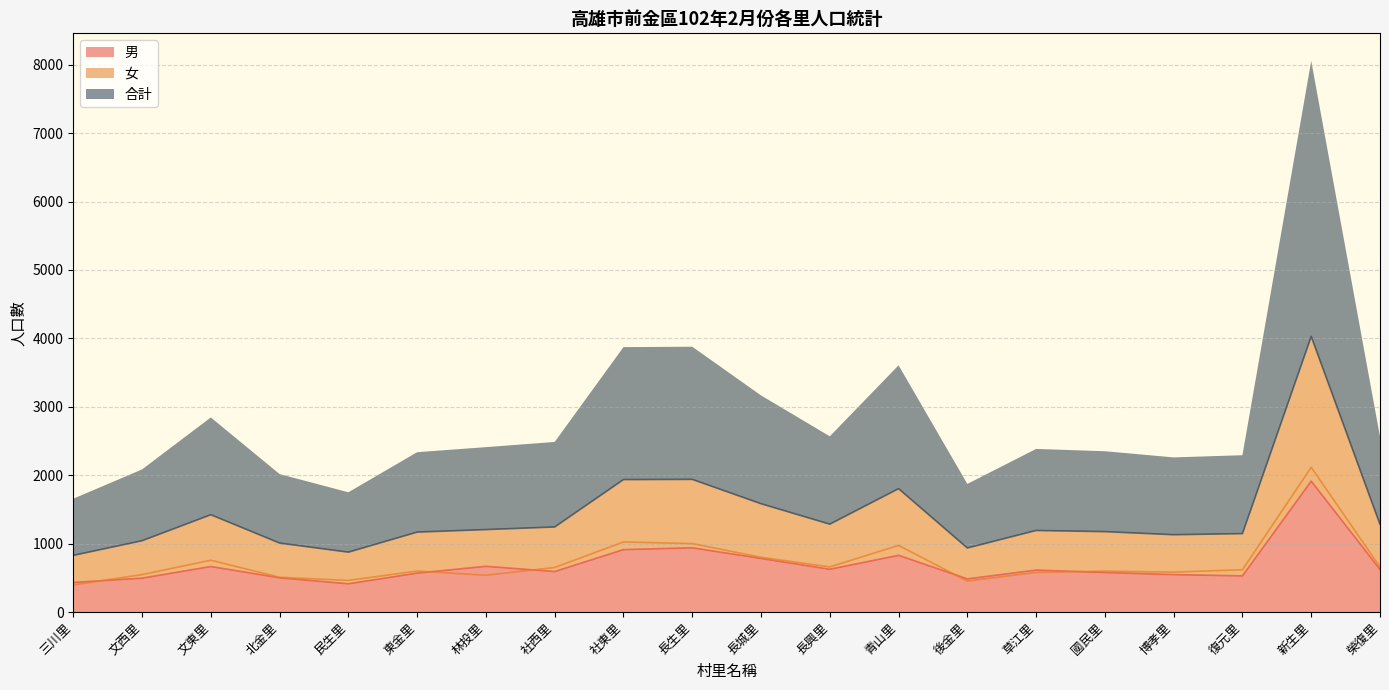

What is the smallest value displayed?

396